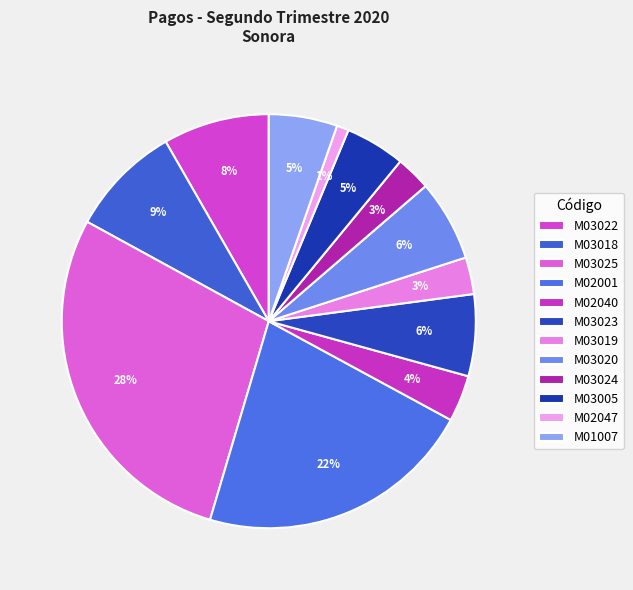

How many slices are in this pie chart?

12